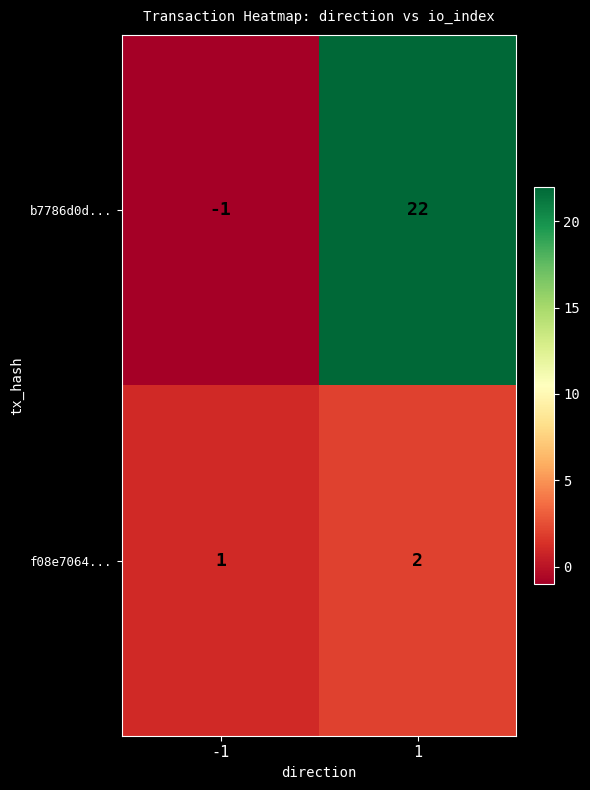

True or false: b7786d0d... has a value of -2 at -1.

False